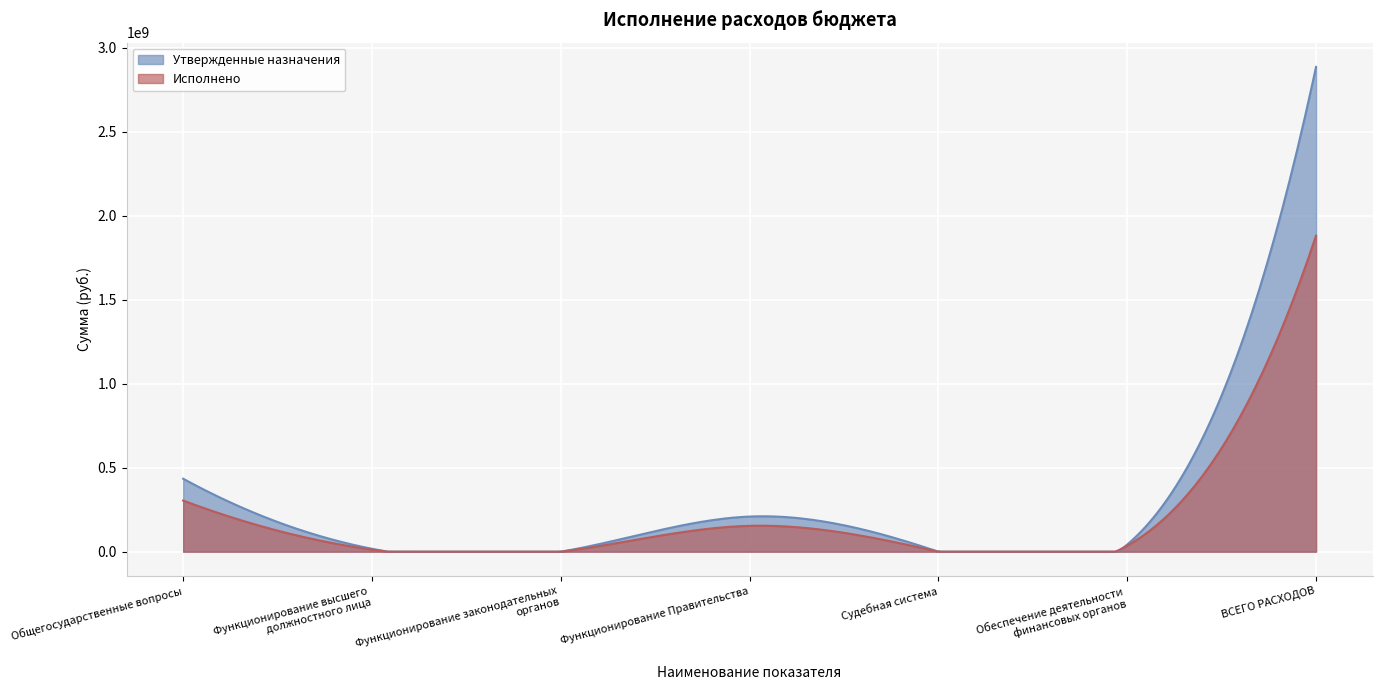

At which category is the sum across all series the highest?

ВСЕГО РАСХОДОВ